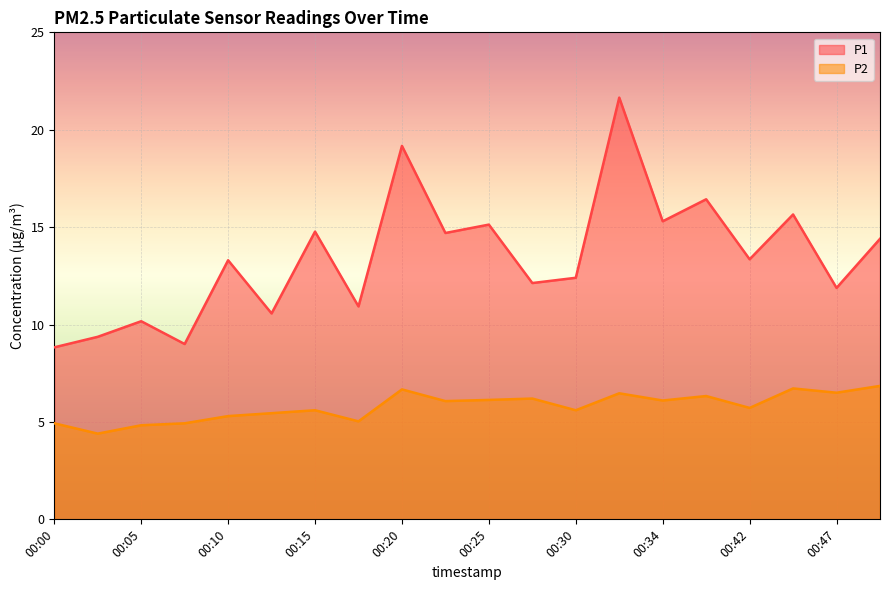

What is the minimum value shown in the chart?

4.4